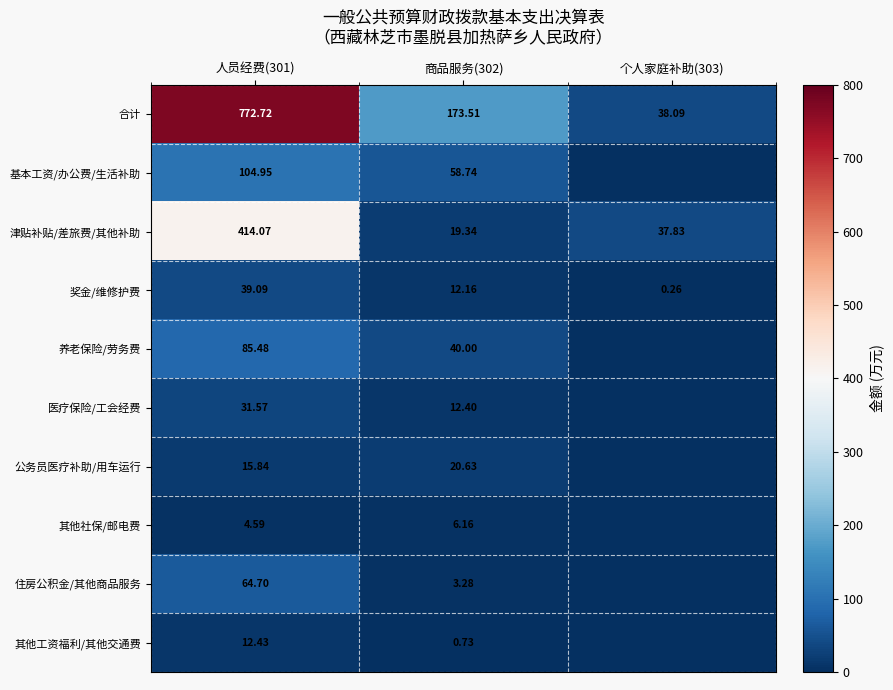

Rank the series at 人员经费(301) from highest to lowest value.

合计, 津贴补贴/差旅费/其他补助, 基本工资/办公费/生活补助, 养老保险/劳务费, 住房公积金/其他商品服务, 奖金/维修护费, 医疗保险/工会经费, 公务员医疗补助/用车运行, 其他工资福利/其他交通费, 其他社保/邮电费